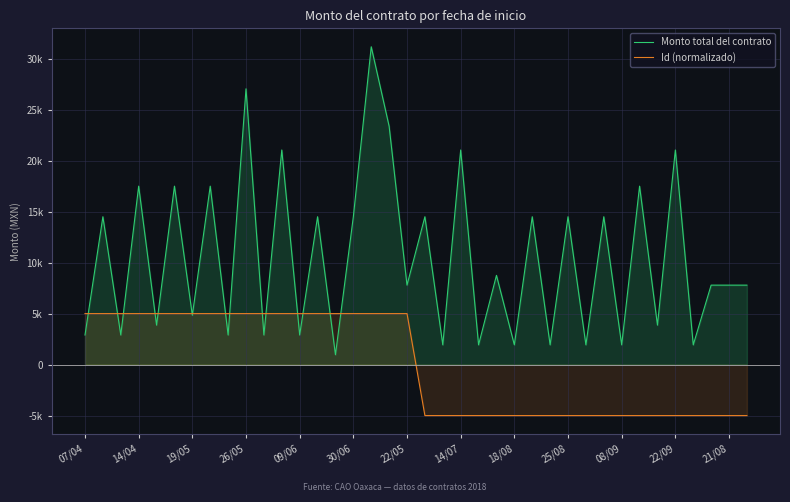

Reading right to left, list all the values displayed in this chart.

Monto total del contrato: 7792.0	7792.0	7792.0	1934.0	21047.0	3868.0	17500.0	1934.0	14500.0	1934.0	14500.0	1934.0	14500.0	1934.0	8750.0	1934.0	21047.0	1934.0	14500.0	7792.0	23376.0	31168.0	14500.0	967.0	14500.0	2901.0	21047.0	2901.0	27047.0	2901.0	17500.0	4835.0	17500.0	3868.0	17500.0	2901.0	14500.0	2901.0
Id (normalizado): -5000.2	-5000.2	-5000.2	-5000.1	-5000.1	-5000.1	-5000.1	-5000.0	-5000.0	-5000.0	-5000.0	-5000.0	-4999.9	-4999.9	-4999.9	-4999.9	-4999.8	-4999.8	-4999.8	4999.8	4999.8	4999.8	4999.9	4999.9	4999.9	4999.9	5000.0	5000.0	5000.0	5000.0	5000.0	5000.1	5000.1	5000.1	5000.1	5000.2	5000.2	5000.2